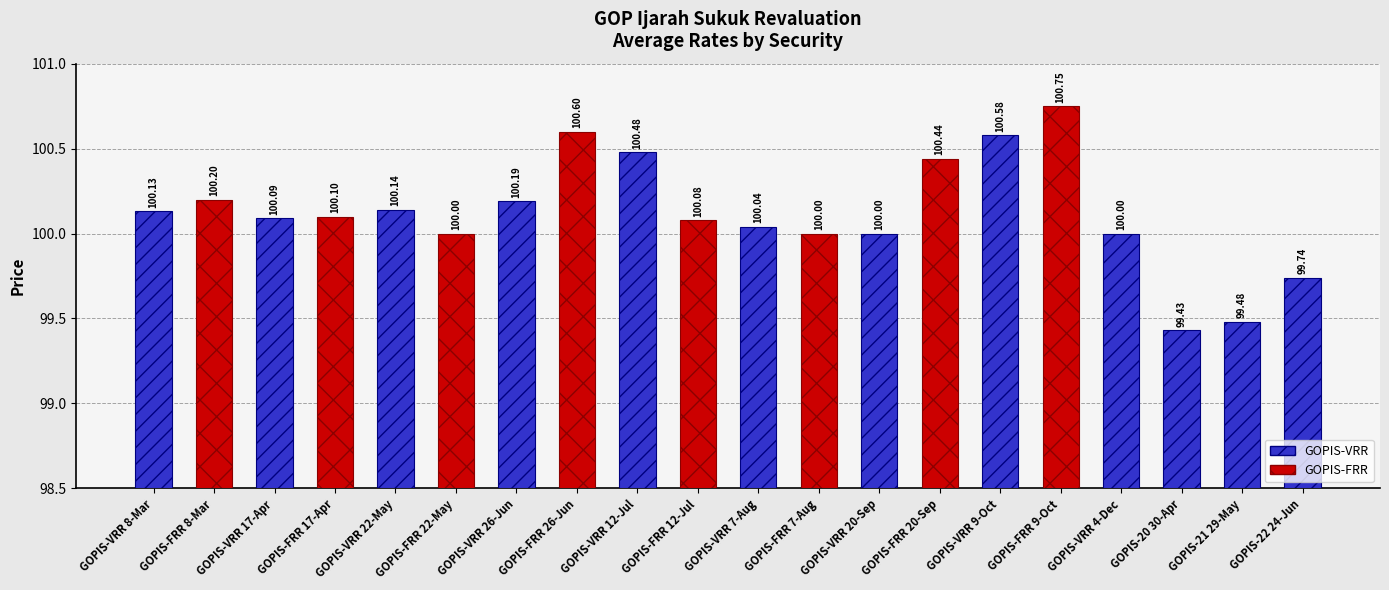

What is the minimum value shown in the chart?

99.4